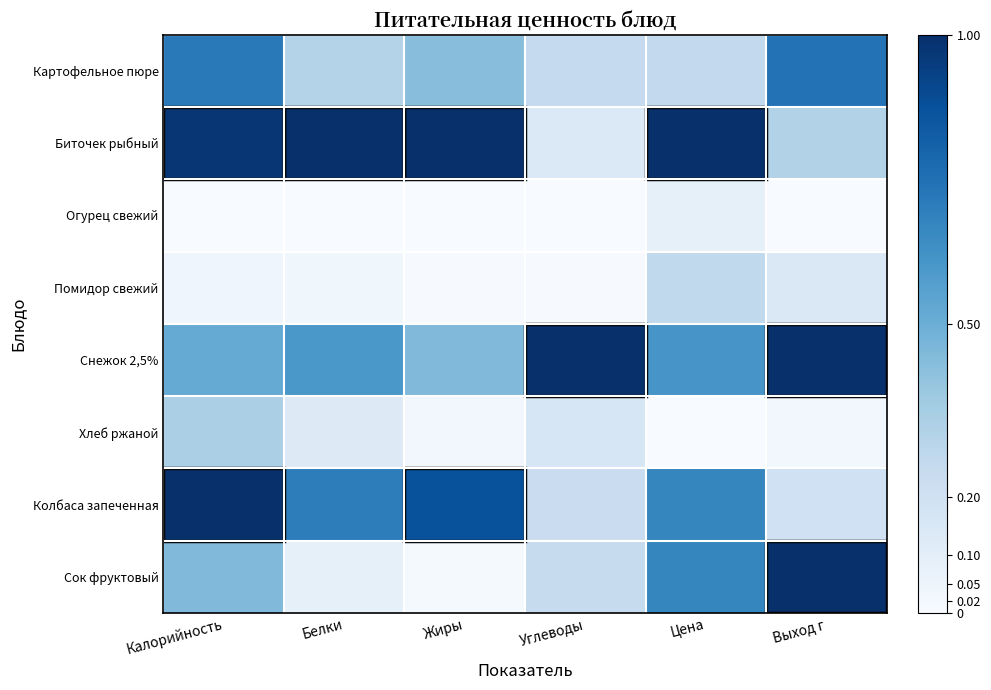

Reading left to right, transcribe all the data shown in this chart.

Картофельное пюре: Калорийность=0.7	Белки=0.3	Жиры=0.4	Углеводы=0.3	Цена=0.3	Выход г=0.7
Биточек рыбный: Калорийность=1.0	Белки=1.0	Жиры=1.0	Углеводы=0.1	Цена=1.0	Выход г=0.3
Огурец свежий: Калорийность=0.0	Белки=0.0	Жиры=0.0	Углеводы=0.0	Цена=0.1	Выход г=0.0
Помидор свежий: Калорийность=0.0	Белки=0.0	Жиры=0.0	Углеводы=0.0	Цена=0.3	Выход г=0.1
Снежок 2,5%: Калорийность=0.5	Белки=0.6	Жиры=0.4	Углеводы=1.0	Цена=0.6	Выход г=1.0
Хлеб ржаной: Калорийность=0.3	Белки=0.1	Жиры=0.0	Углеводы=0.2	Цена=0.0	Выход г=0.0
Колбаса запеченная: Калорийность=1.0	Белки=0.7	Жиры=0.9	Углеводы=0.2	Цена=0.7	Выход г=0.2
Сок фруктовый: Калорийность=0.4	Белки=0.1	Жиры=0.0	Углеводы=0.2	Цена=0.7	Выход г=1.0